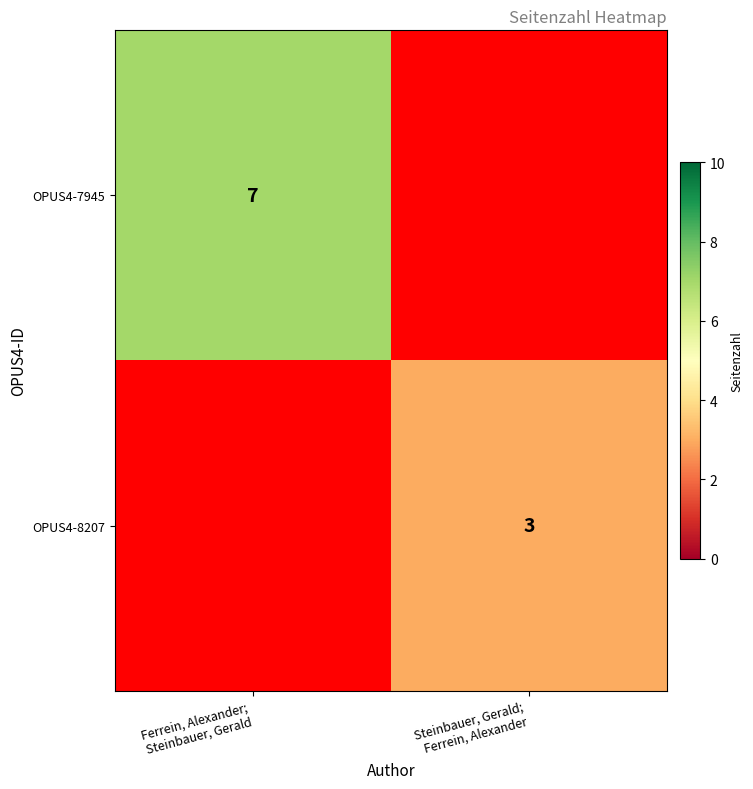

At which category is the sum across all series the highest?

Ferrein, Alexander;
Steinbauer, Gerald